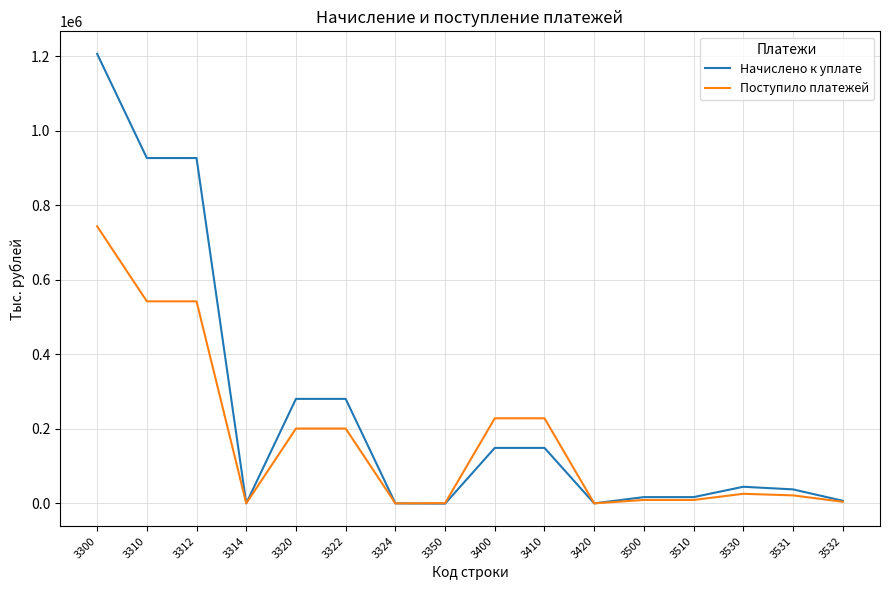

What is the average value of the Поступило платежей series?

172365